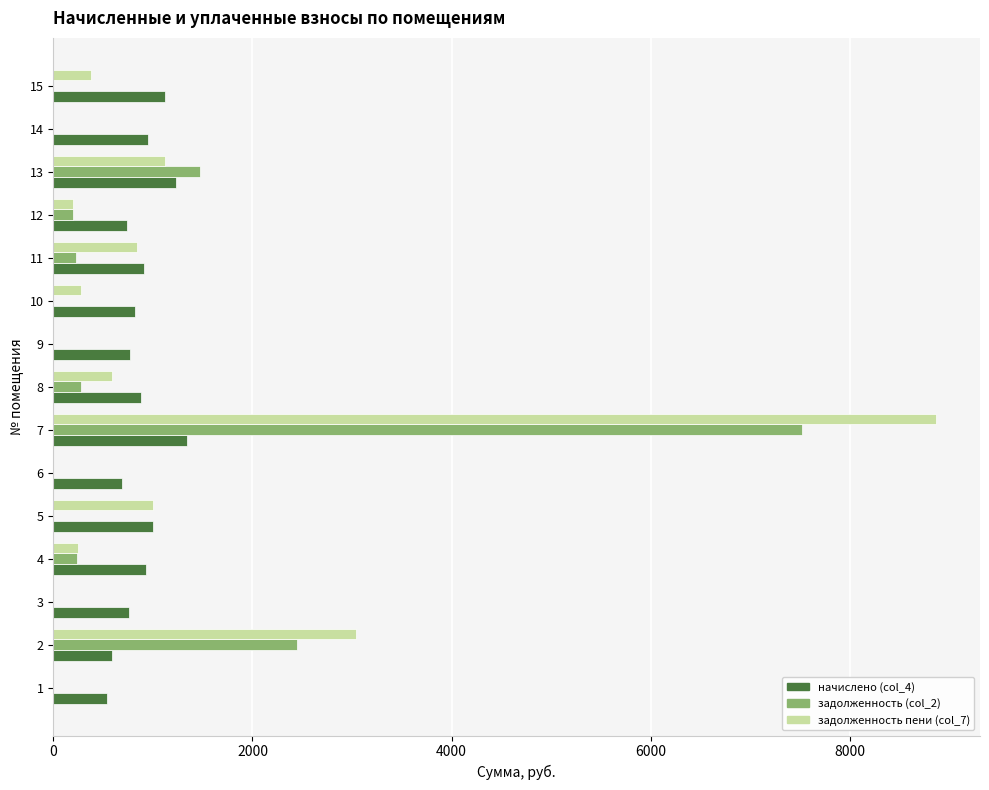

Between 7 and 15, which series saw the biggest shift?

задолженность пени (col_7)